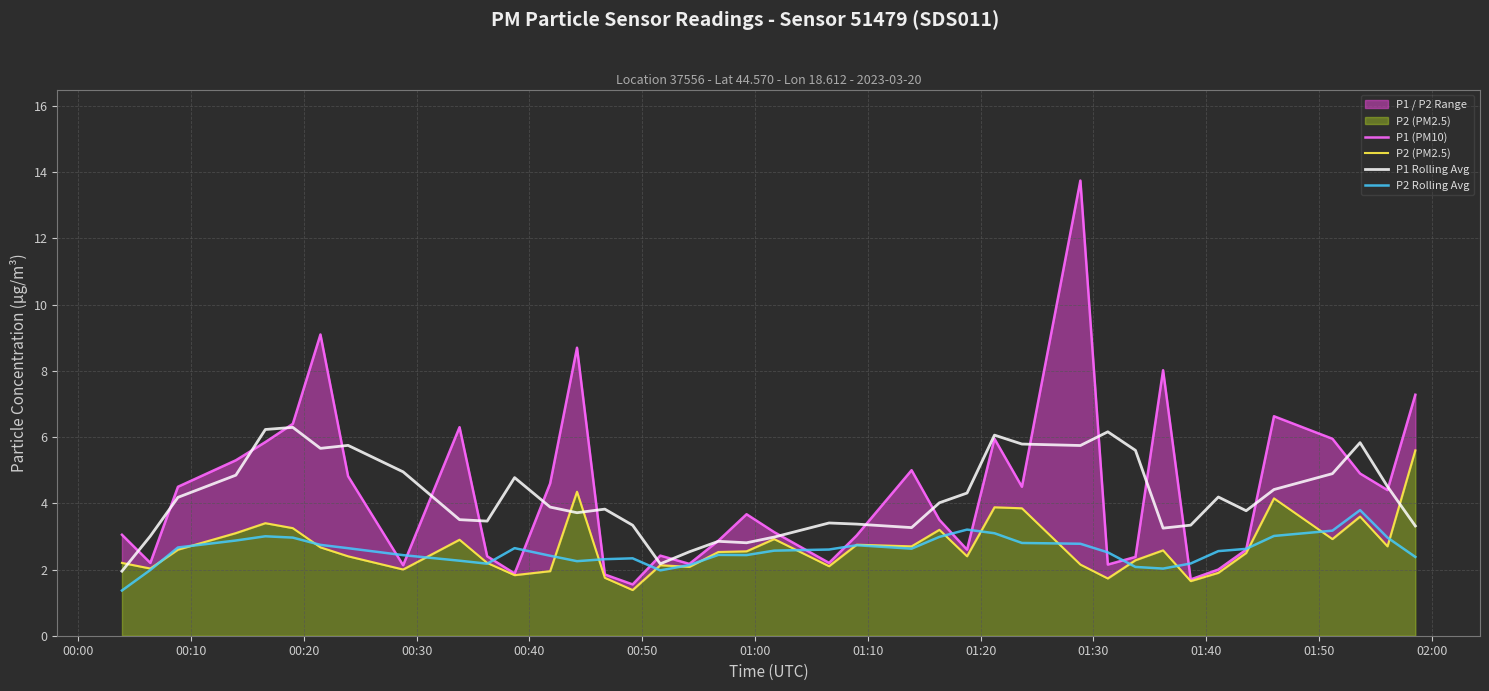

What is the difference between the maximum and minimum values in the P2 (PM2.5) series?

4.2